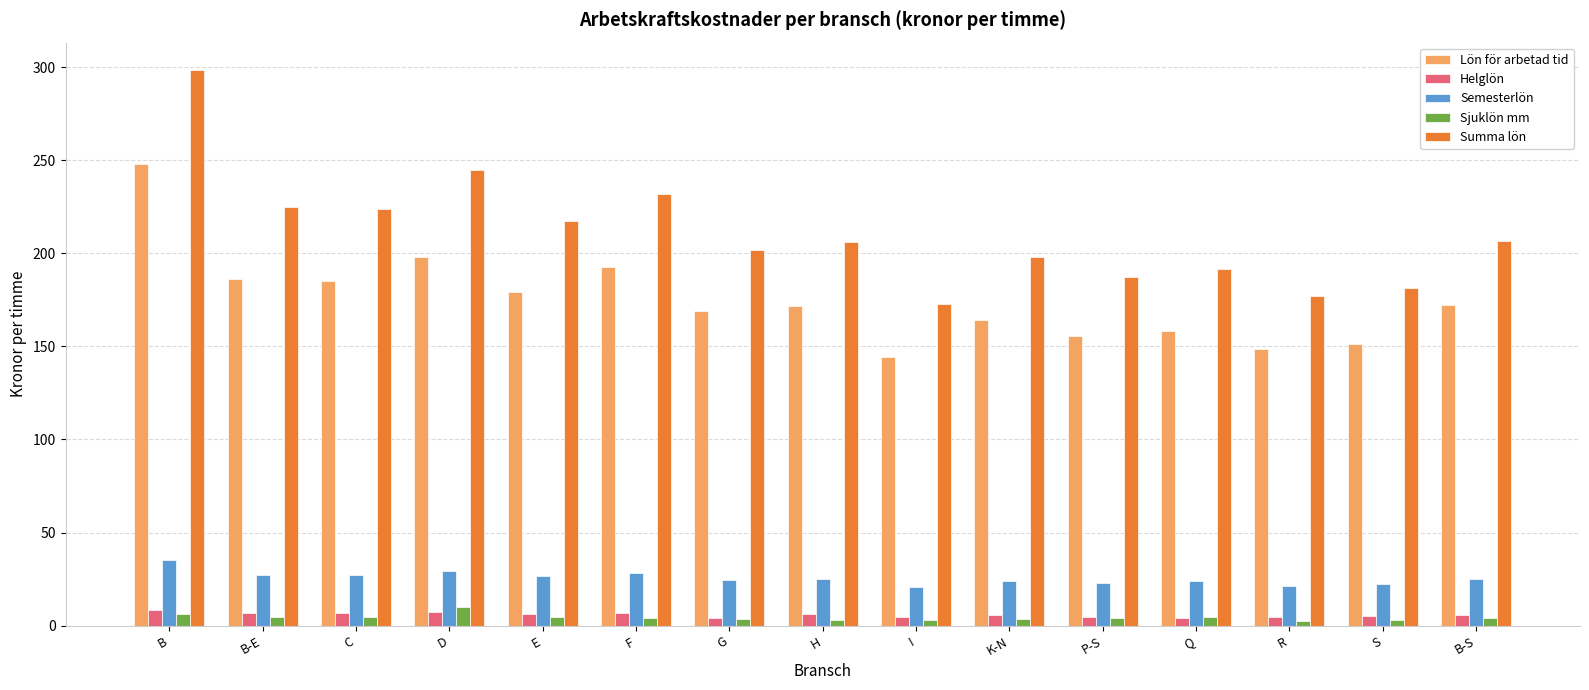

At which category is the sum across all series the highest?

B